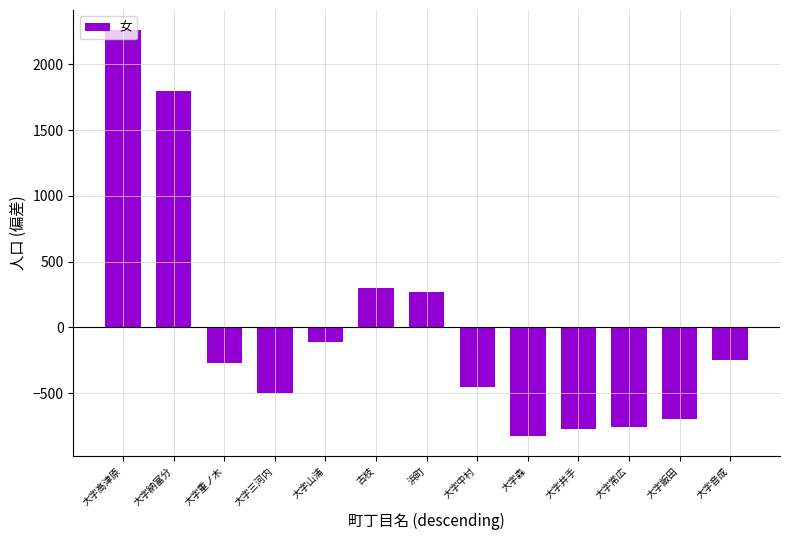

The chart shows a value of -754.8 at 大字常広. True or false?

True